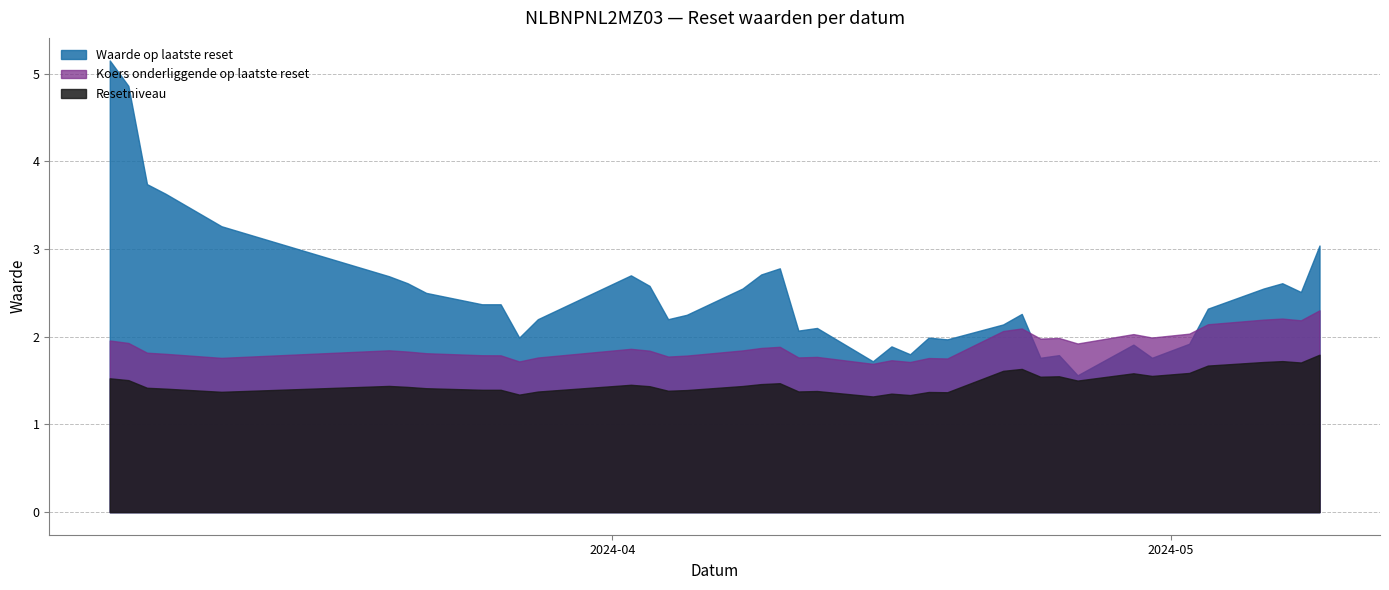

What is the difference between the highest and lowest values at 2024-04-08?

1.1